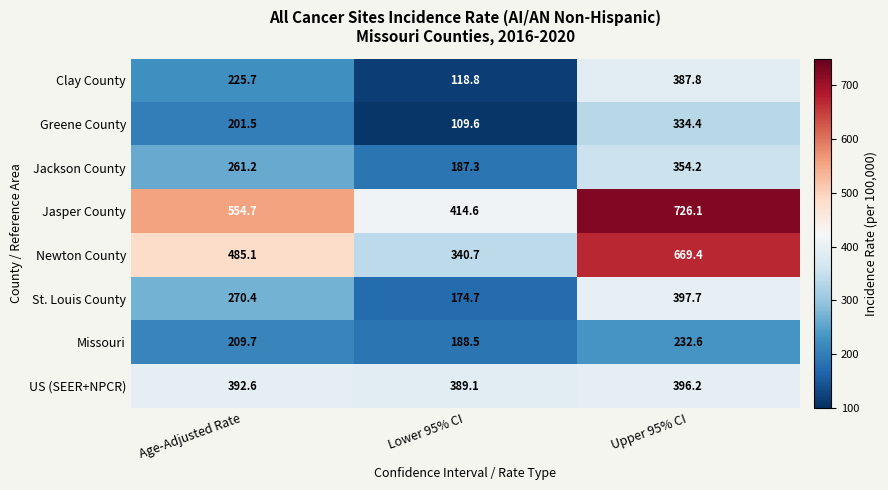

Reading left to right, what are all the values shown in this chart?

Clay County: 225.7	118.8	387.8
Greene County: 201.5	109.6	334.4
Jackson County: 261.2	187.3	354.2
Jasper County: 554.7	414.6	726.1
Newton County: 485.1	340.7	669.4
St. Louis County: 270.4	174.7	397.7
Missouri: 209.7	188.5	232.6
US (SEER+NPCR): 392.6	389.1	396.2